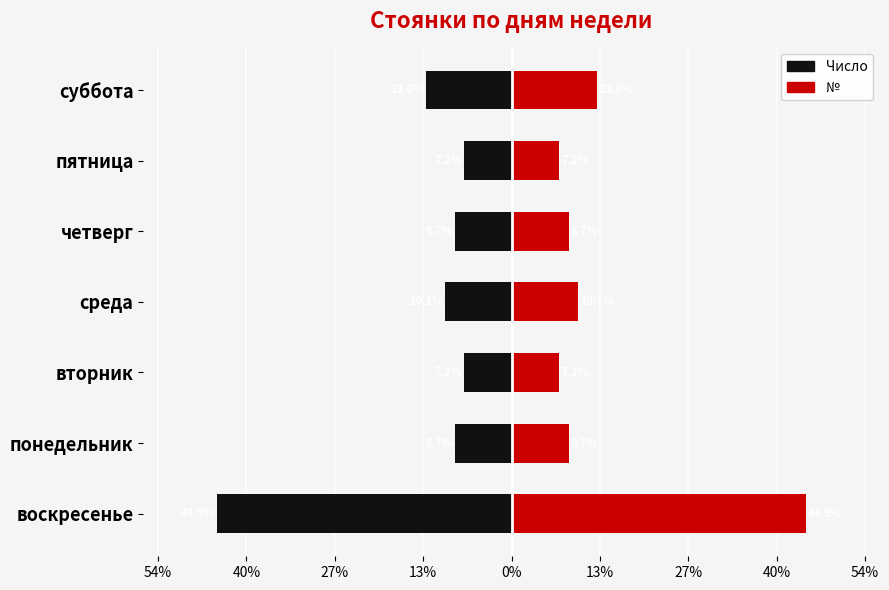

What value does the Число (левая сторона) series have at воскресенье?

-44.9